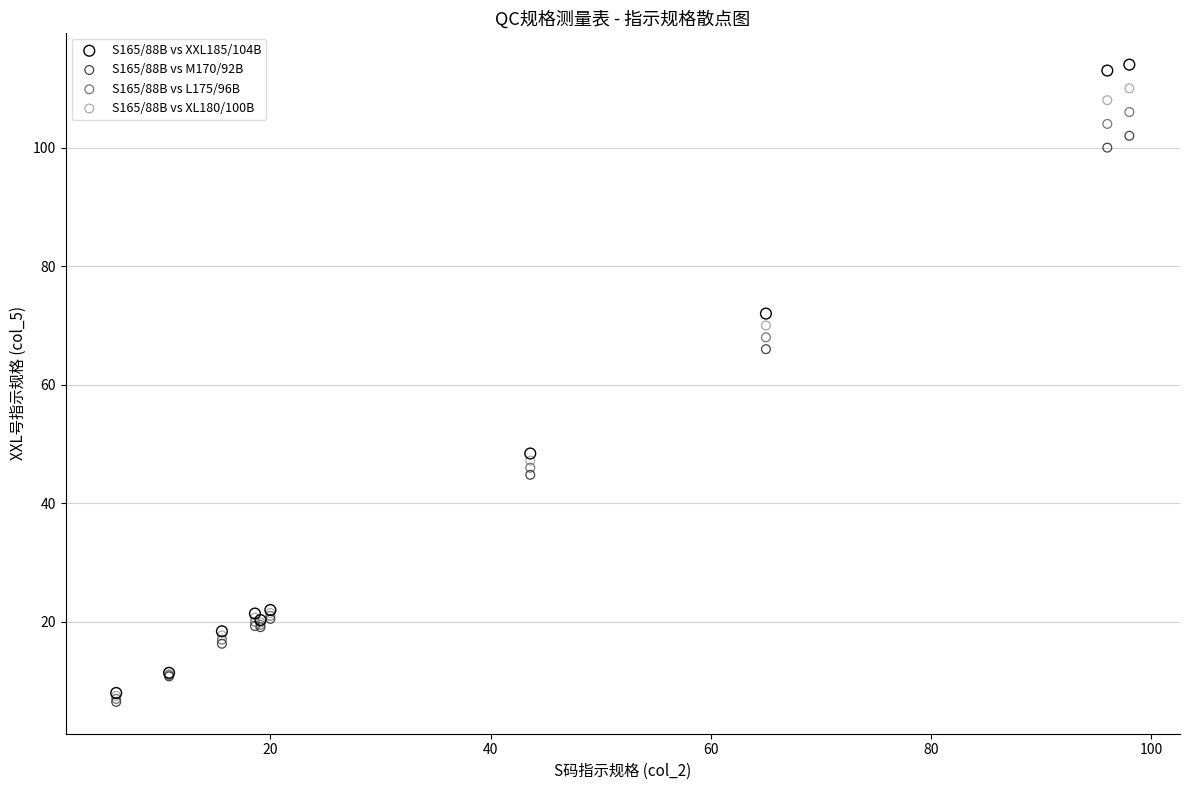

What are all the series names shown in the legend?

S165/88B vs XXL185/104B, S165/88B vs M170/92B, S165/88B vs L175/96B, S165/88B vs XL180/100B